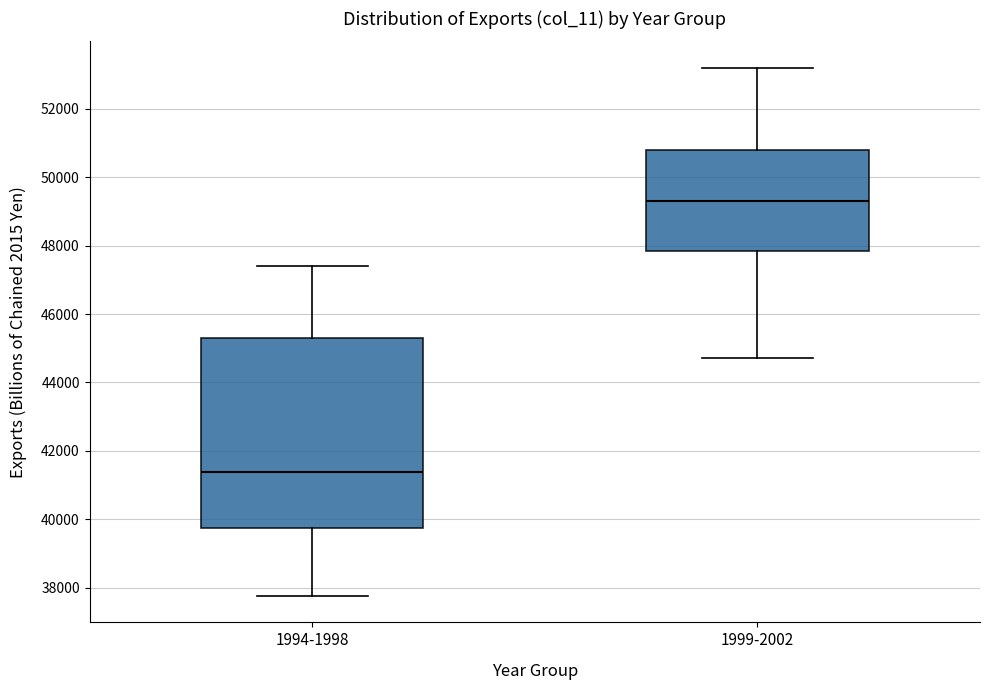

Where does the lower whisker of the box for 1994-1998 end on the y-axis? The values are not printed on the chart, so give them approximately, as read against the axis.

37800